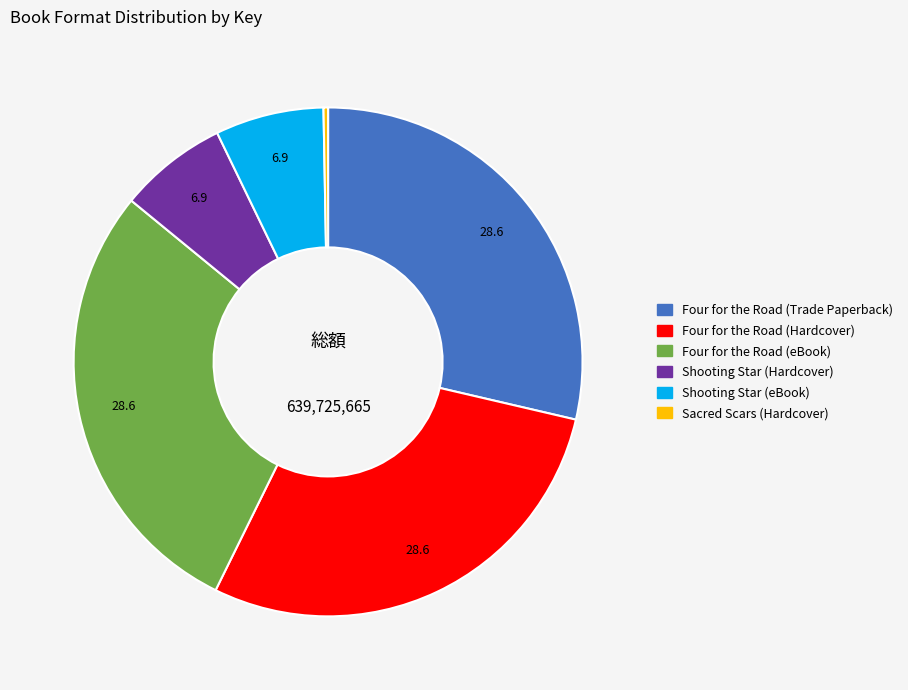

Does Shooting Star (Hardcover) account for over 50% of the chart?

No